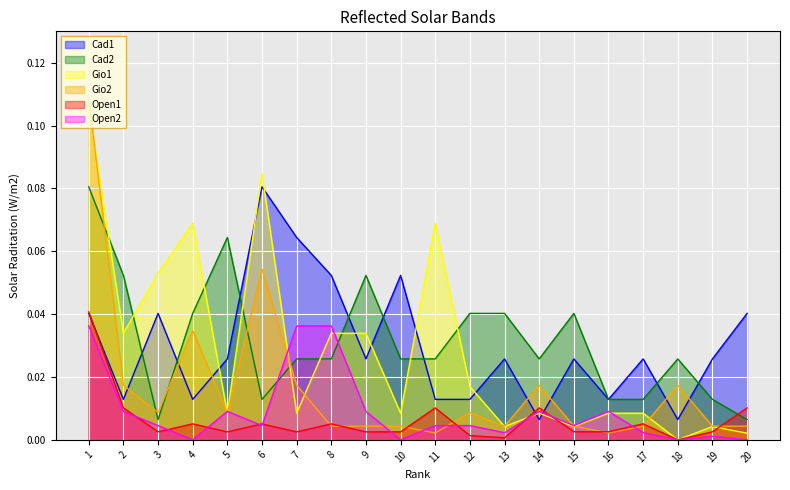

At which label does Gio2 reach its peak?

1